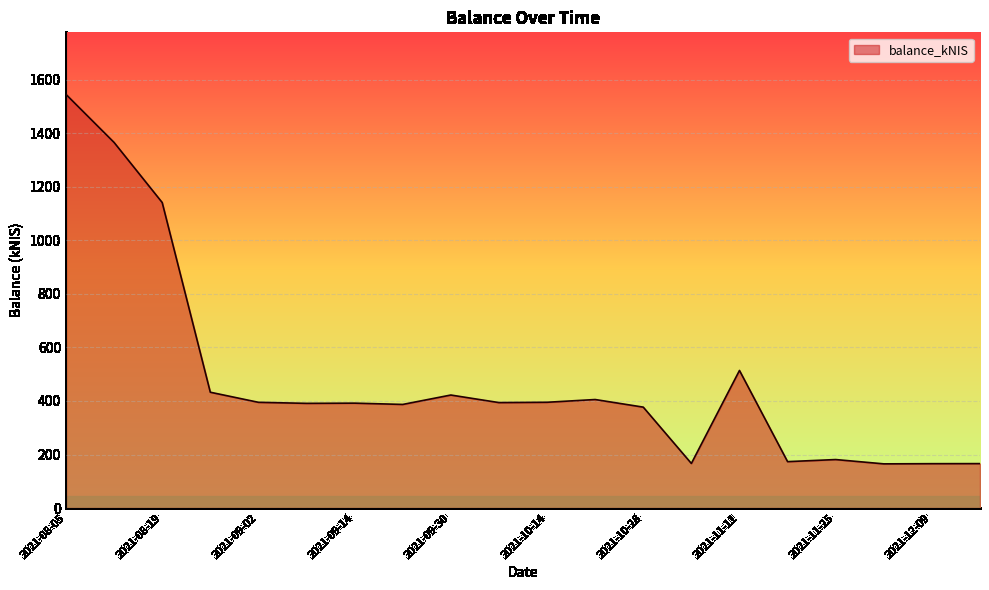

What is the difference between the maximum and minimum values?

1380.7